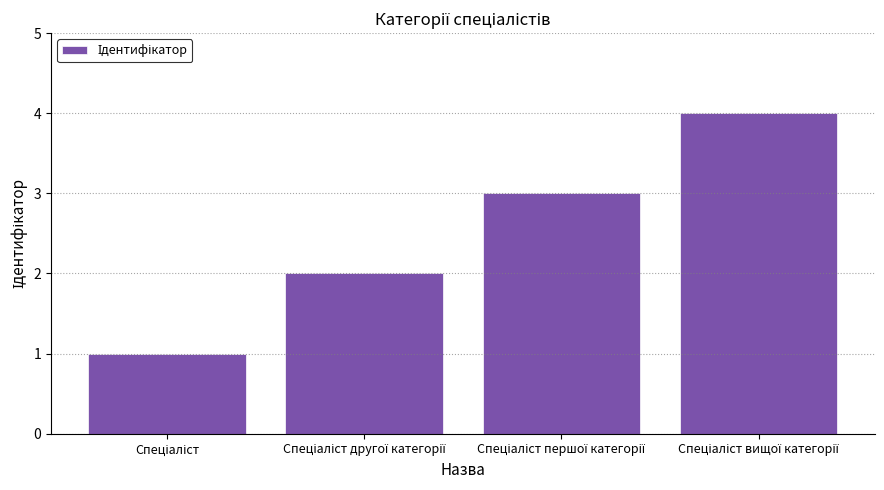

How many values are below 3?

2